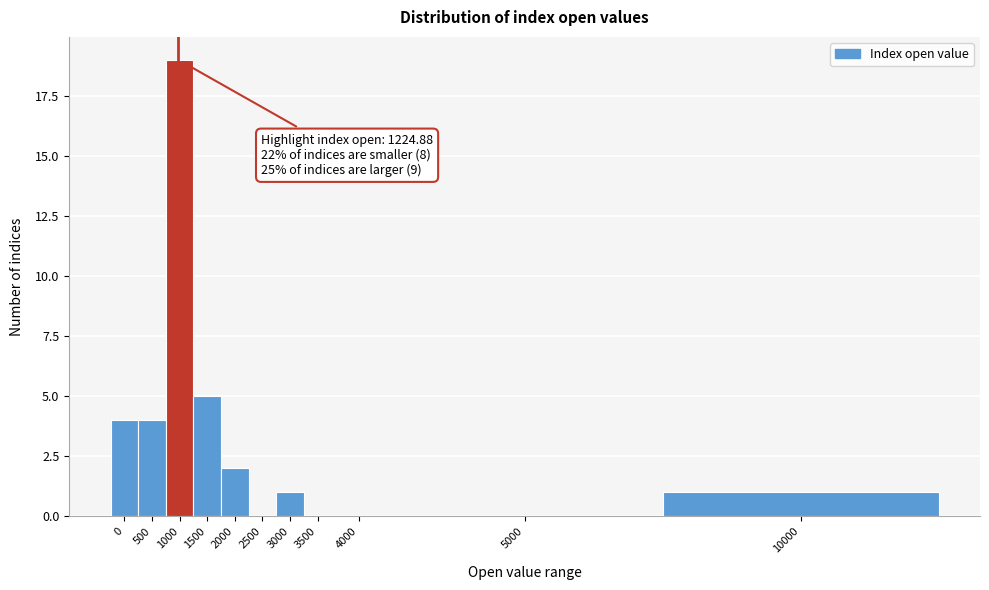

Reading right to left, transcribe all the data shown in this chart.

10000=1	5000=0	4000=0	3500=0	3000=1	2500=0	2000=2	1500=5	1000=19	500=4	0=4